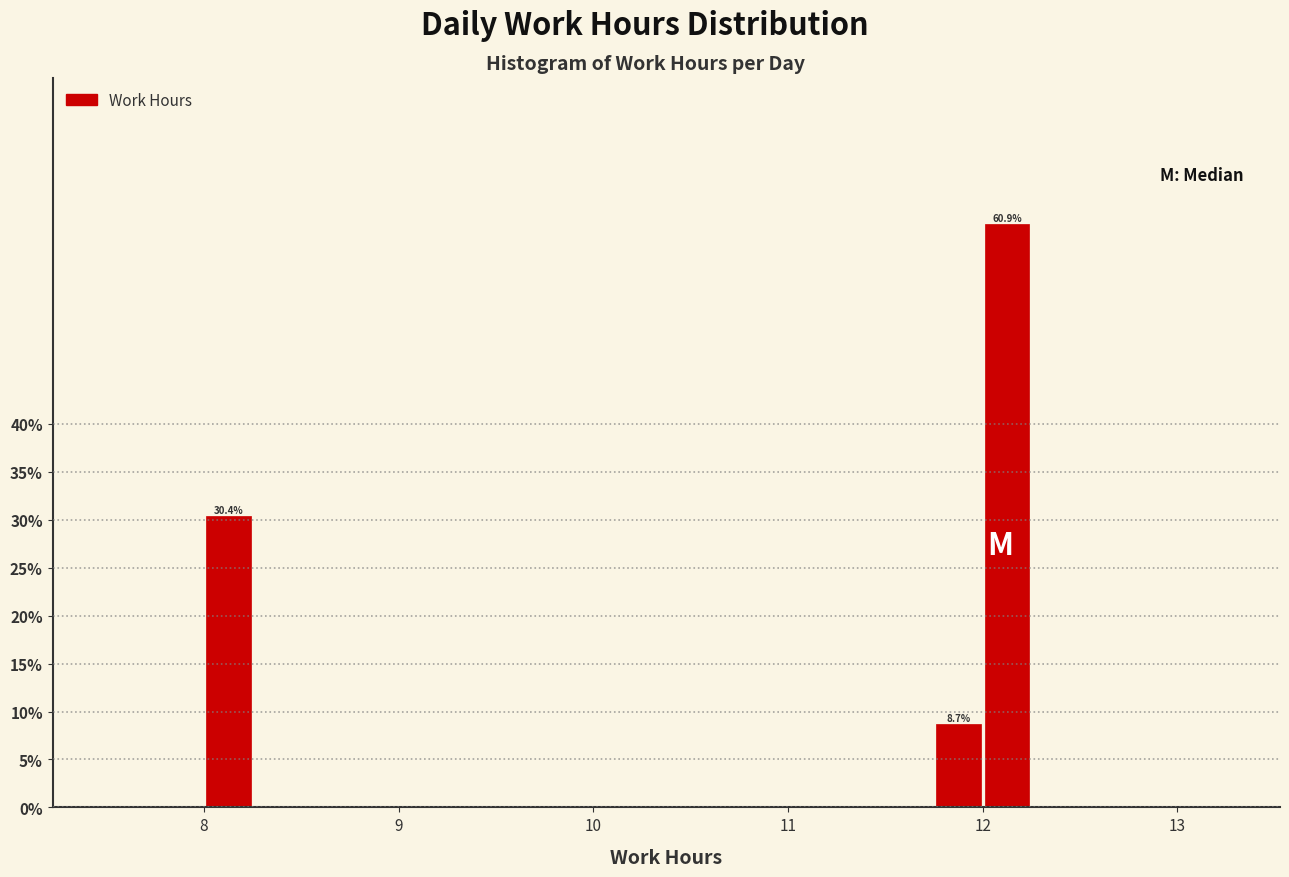

Around what value on the x-axis is the tallest bar? Give the approximate position of its centre, as read against the axis.

12.1